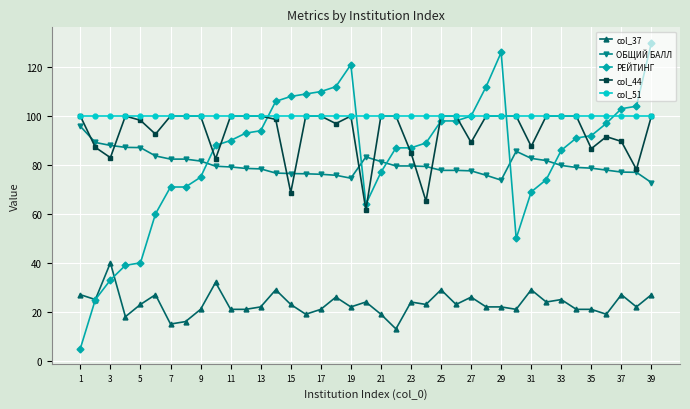

Which series has the largest total across all categories?

col_51